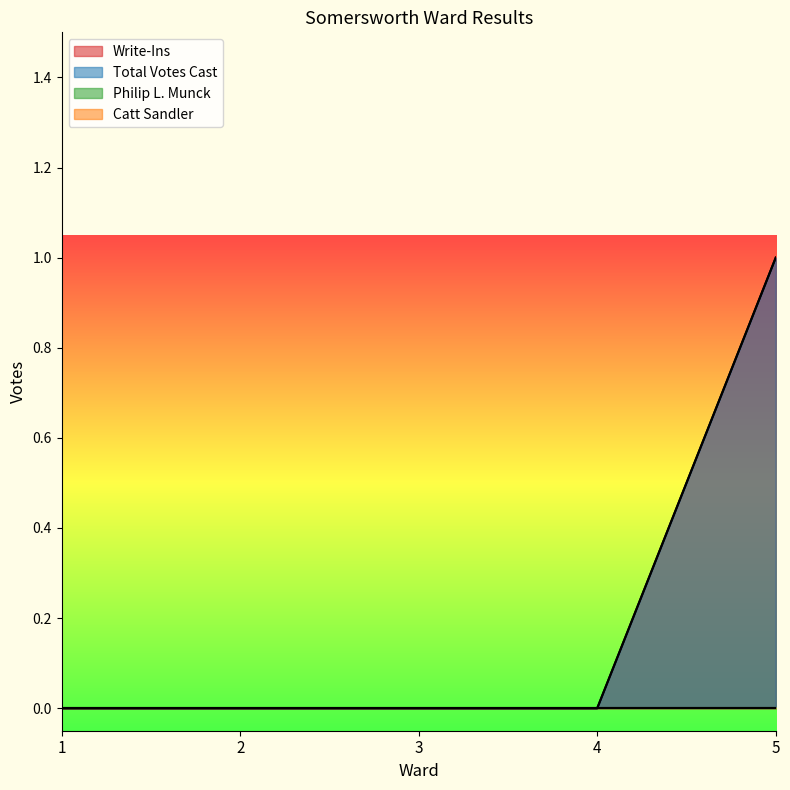

How many positive values does the Total Votes Cast series have?

1